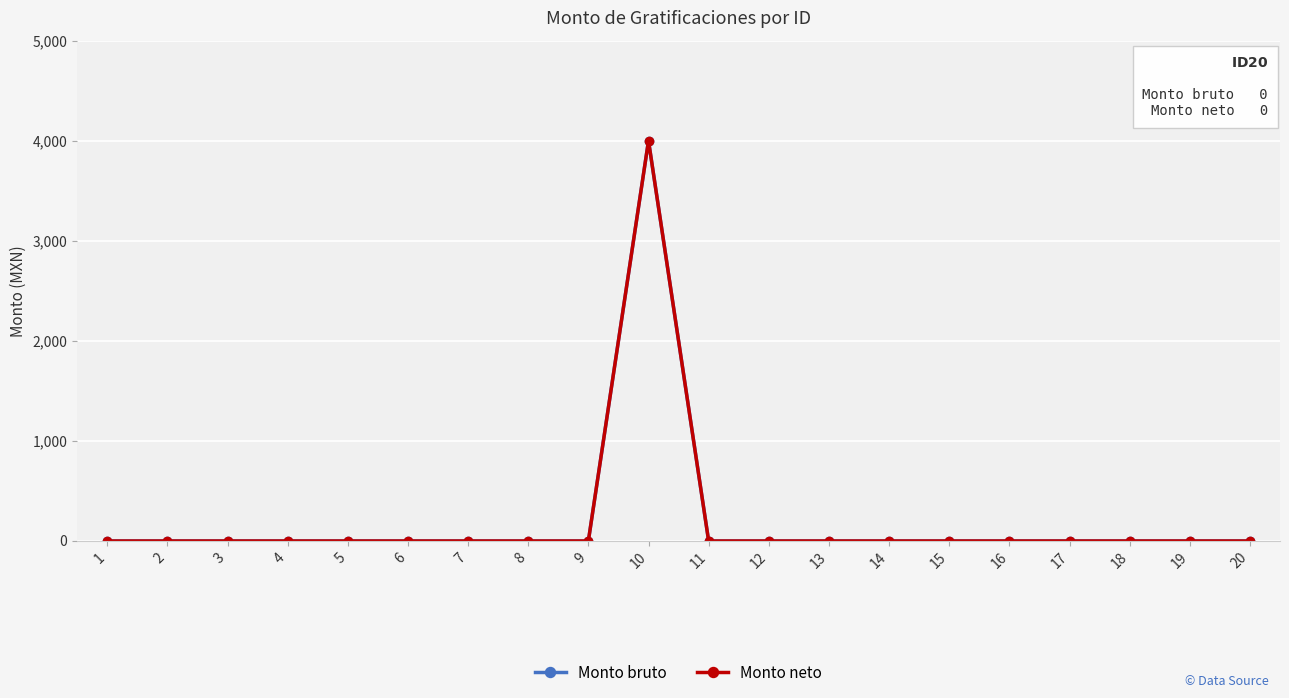

Does the chart display data point markers on the line(s)?

Yes